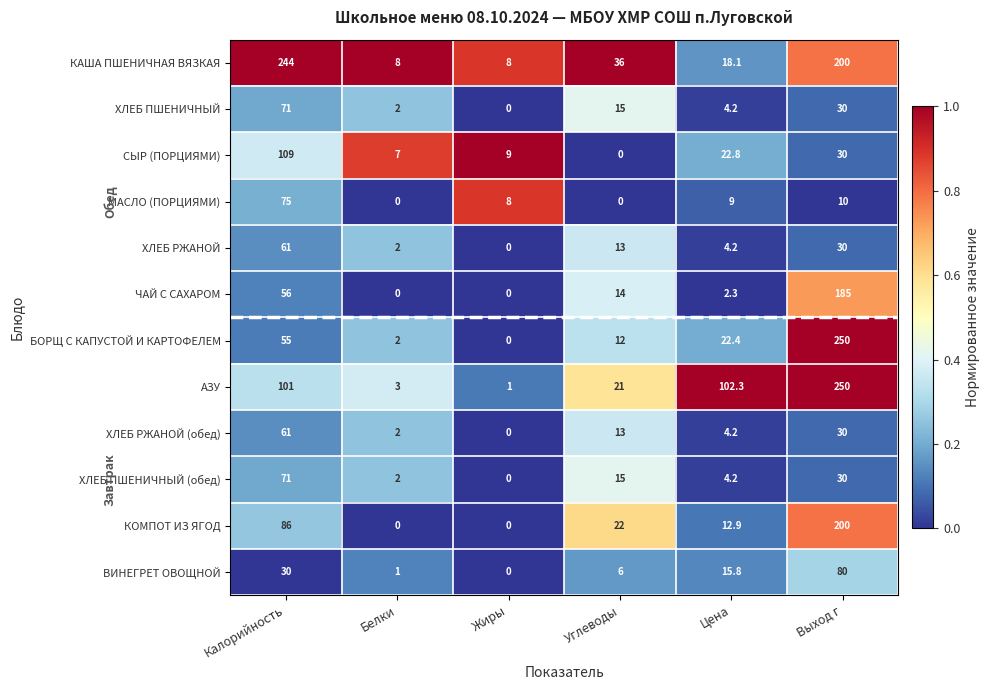

Is it true that ХЛЕБ ПШЕНИЧНЫЙ equals 15.0 at Углеводы?

True